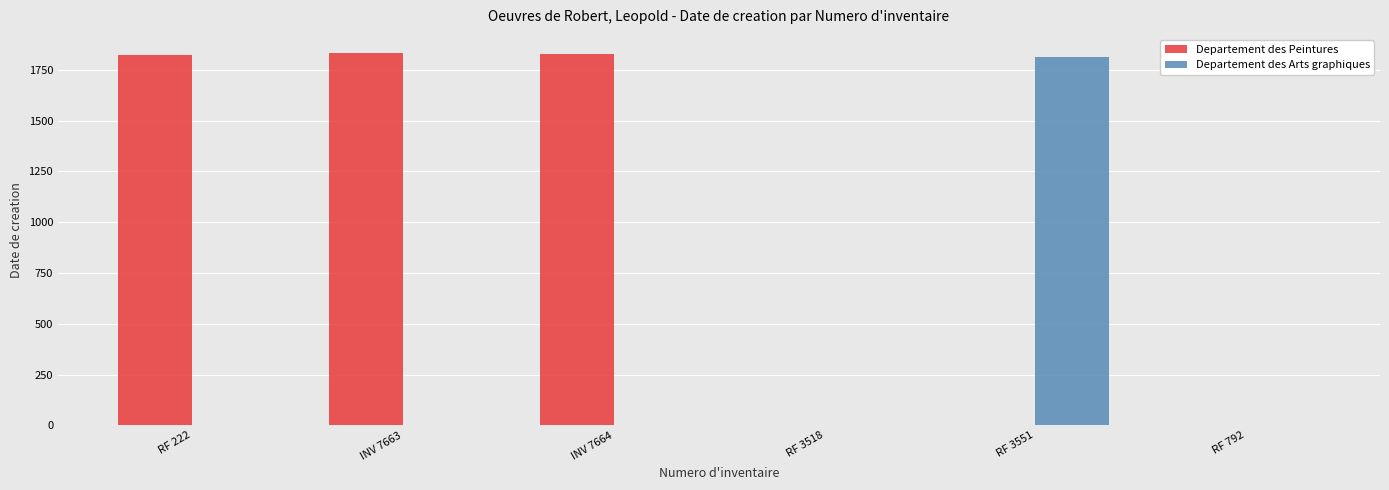

What is the total value across all series at INV 7664?

1827